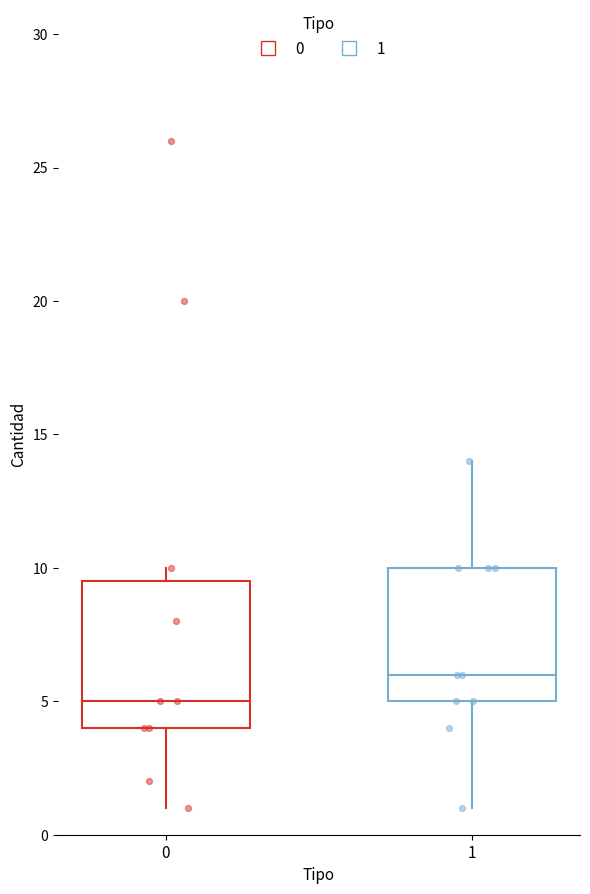

Reading left to right, transcribe this box plot: for each box, give where its median line is, the range the box spans, and where its two whiskers end, as read against the y-axis. The values are not printed on the chart, so give them approximately, as read against the axis.

0: median 5.0, box 4.0 to 9.5, whiskers 1.0 to 10.0
1: median 6.0, box 5.0 to 10.0, whiskers 1.0 to 14.0